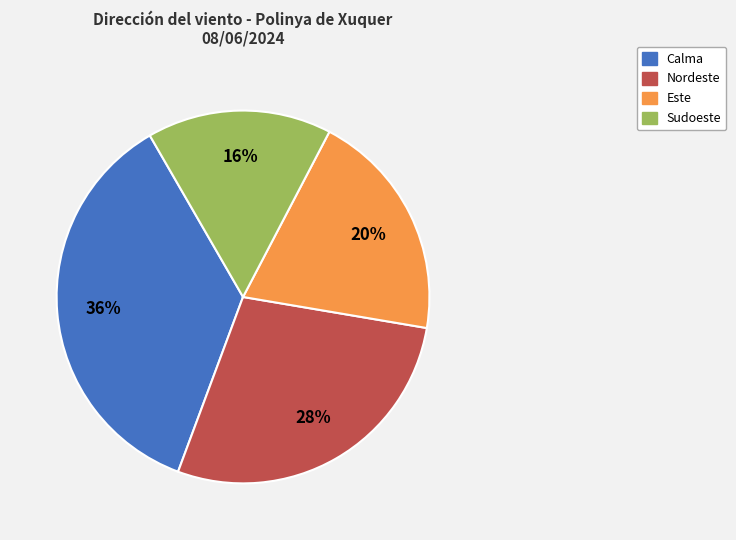

To the nearest percent, what percentage of the pie is Sudoeste?

16%